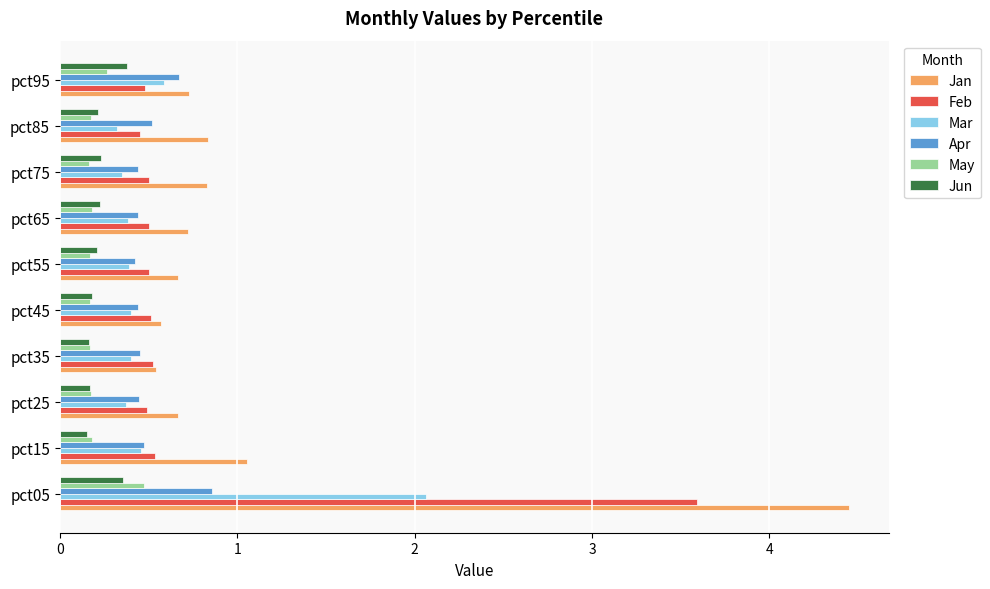

Which series has the largest total across all categories?

Jan